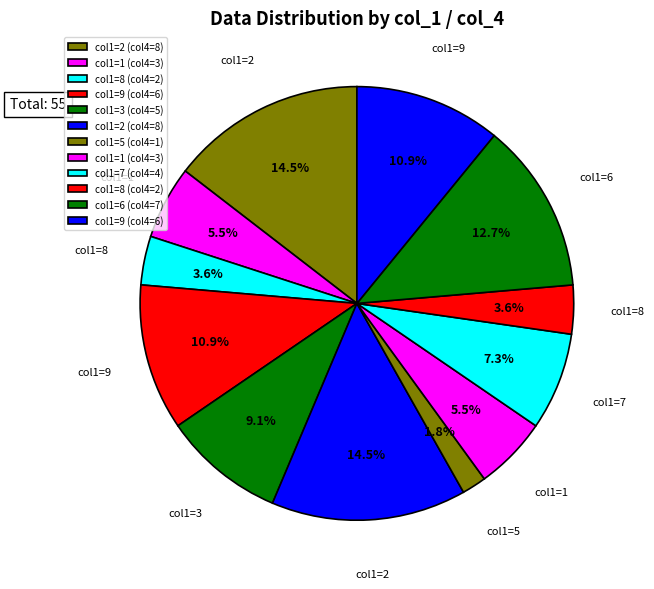

Count the number of slices in the pie.

12